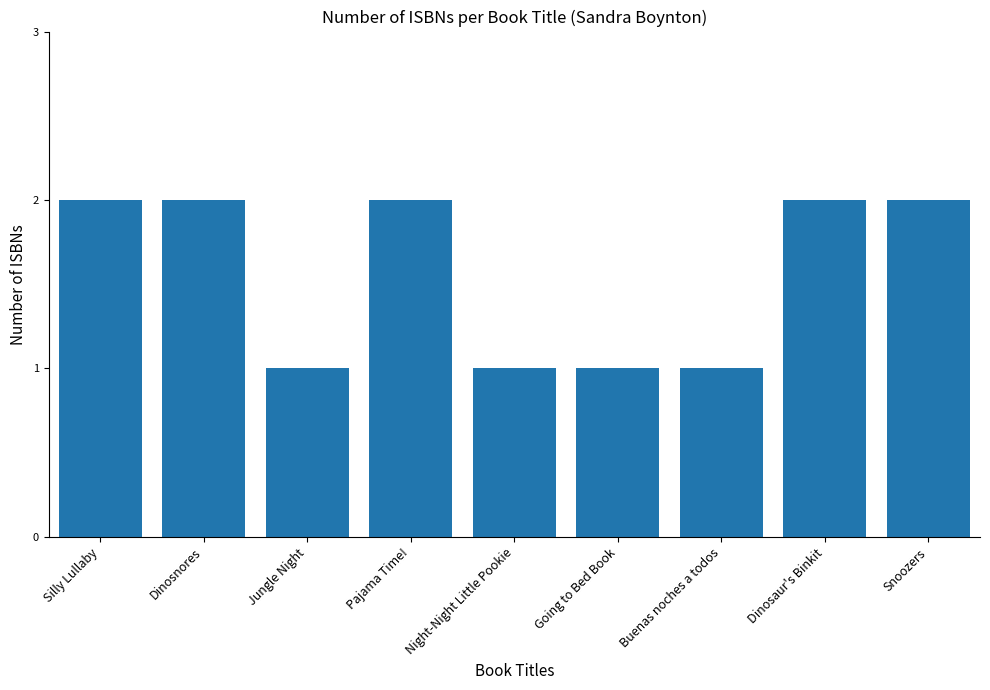

What is the label of the 4th bar from the left?

Pajama Time!